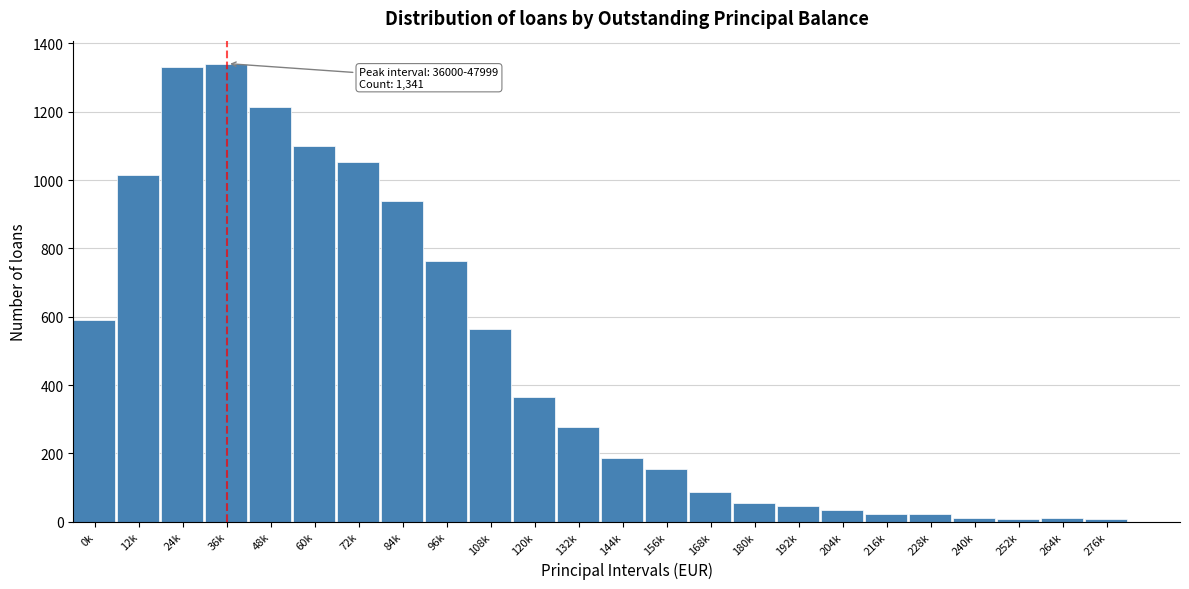

What is the maximum value shown in the chart?

1341